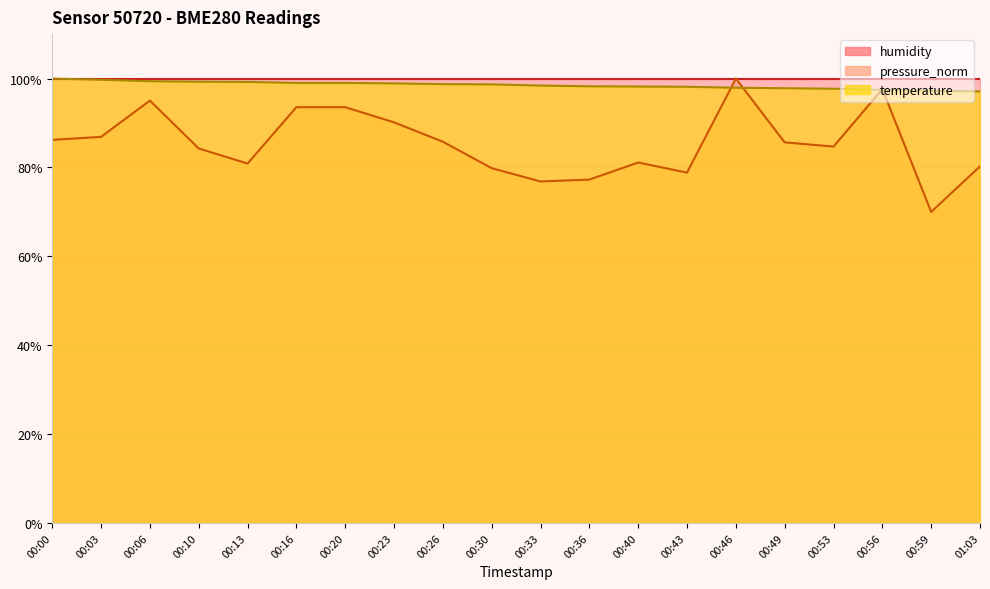

At which category does the chart reach its minimum across all series?

00:59